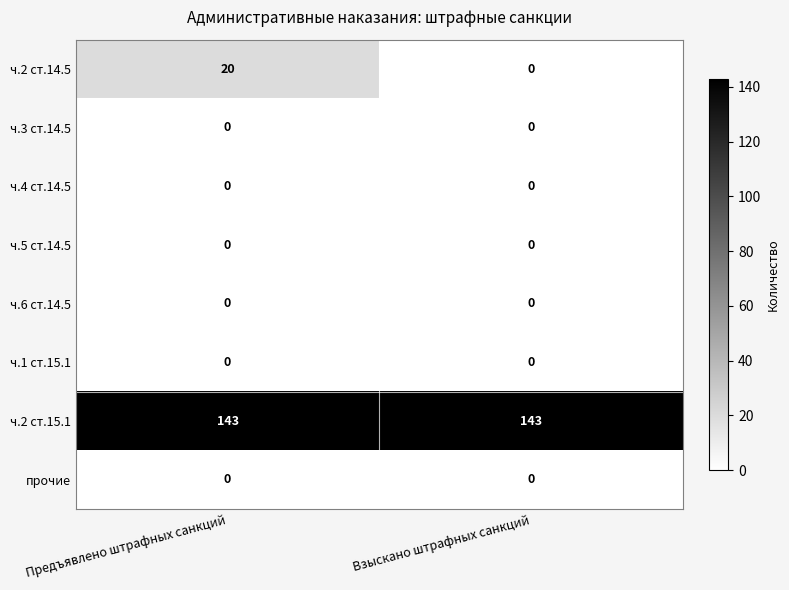

What is the greatest value displayed?

143